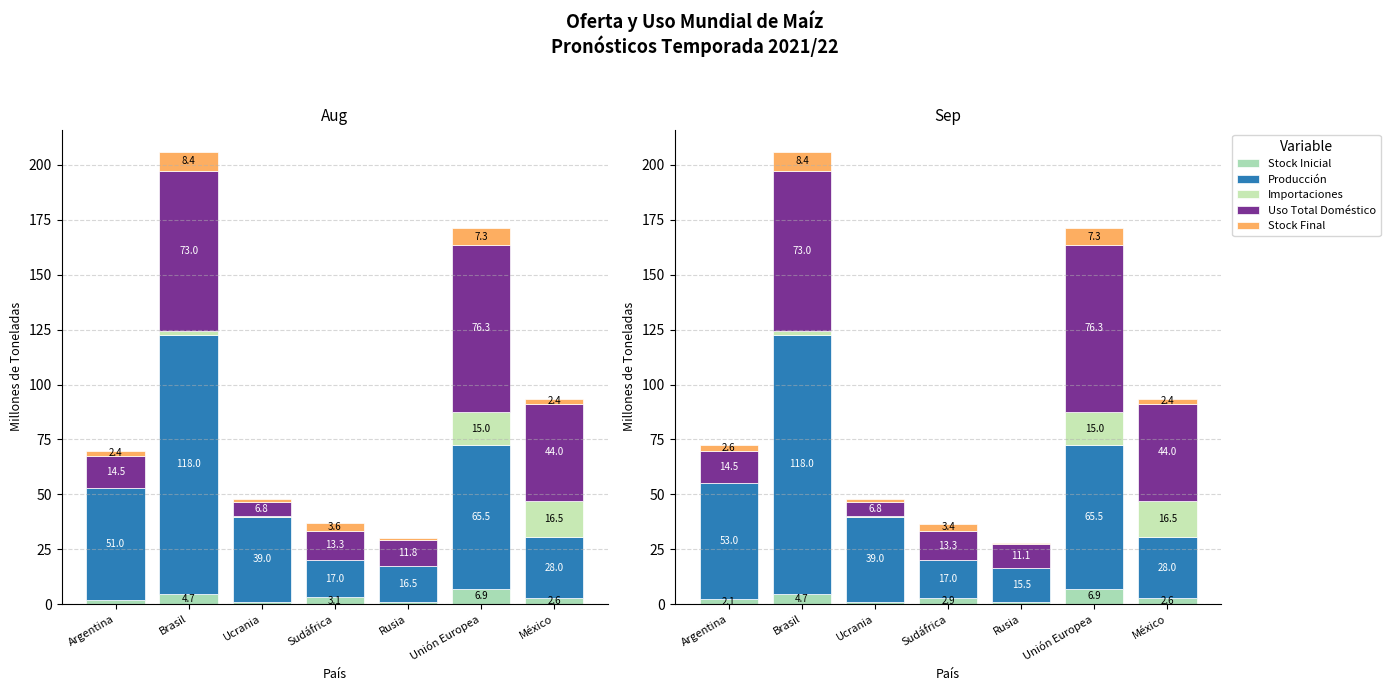

At which category is the sum across all series the highest?

Brasil